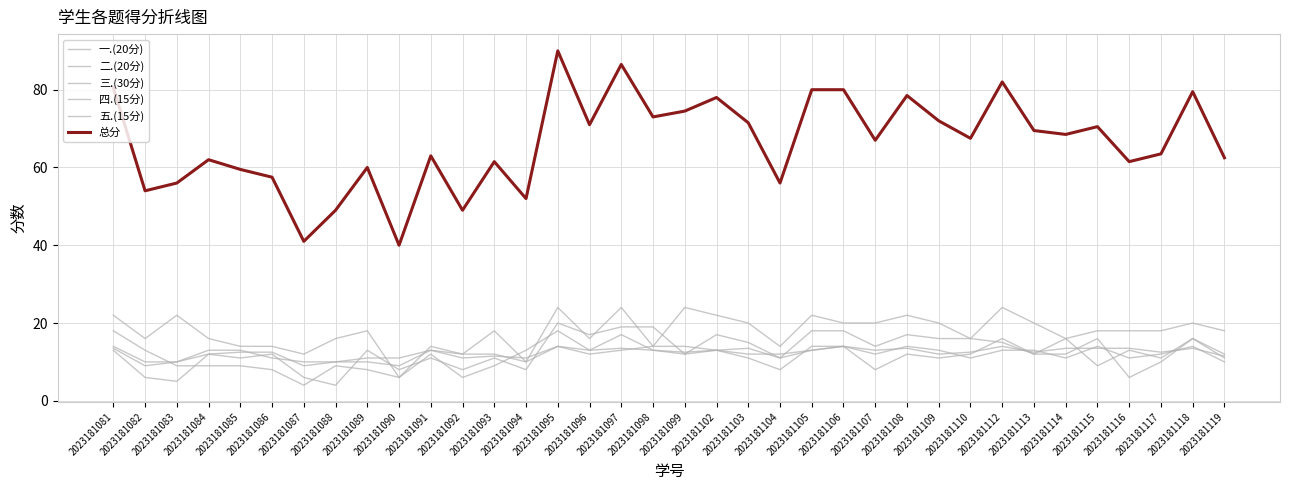

The value of 一.(20分) at 2023181096 is 13.0. True or false?

True